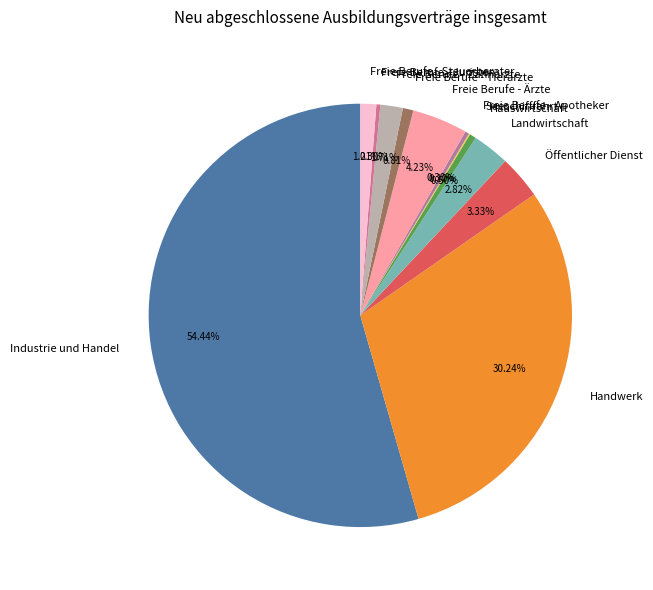

Which category has the biggest portion of the pie?

Industrie und Handel